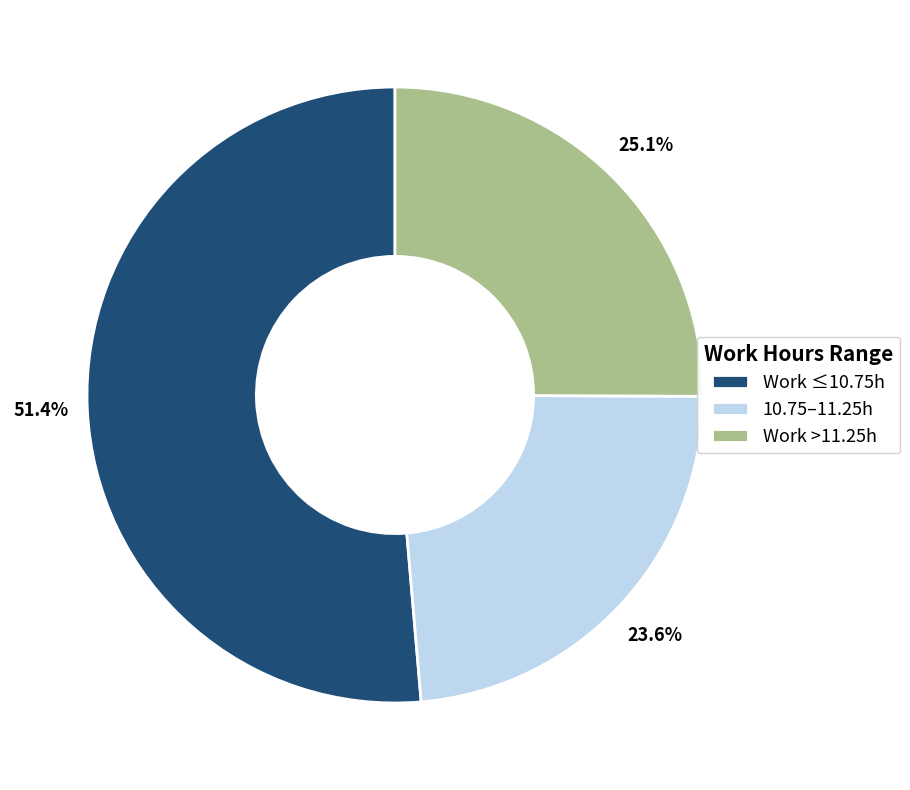

How much of the chart is everything except 10.75–11.25h?

76.4%